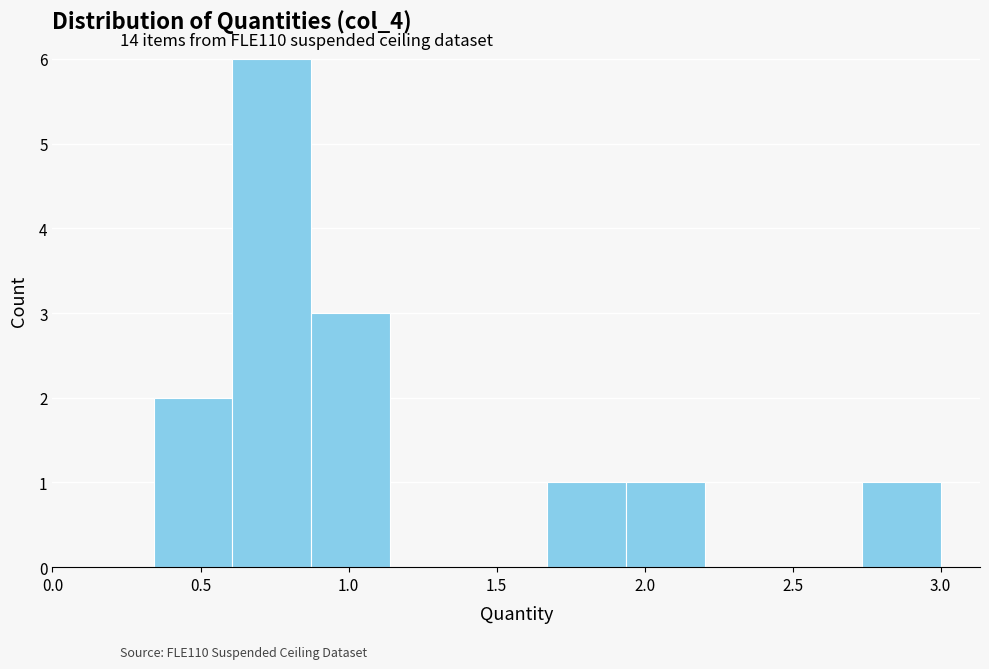

How tall is the bar that spans 1.65 to 1.95 on the x-axis? Neither the bar edges nor the heights are printed on the chart, so give them approximately, as read against the axes.

1